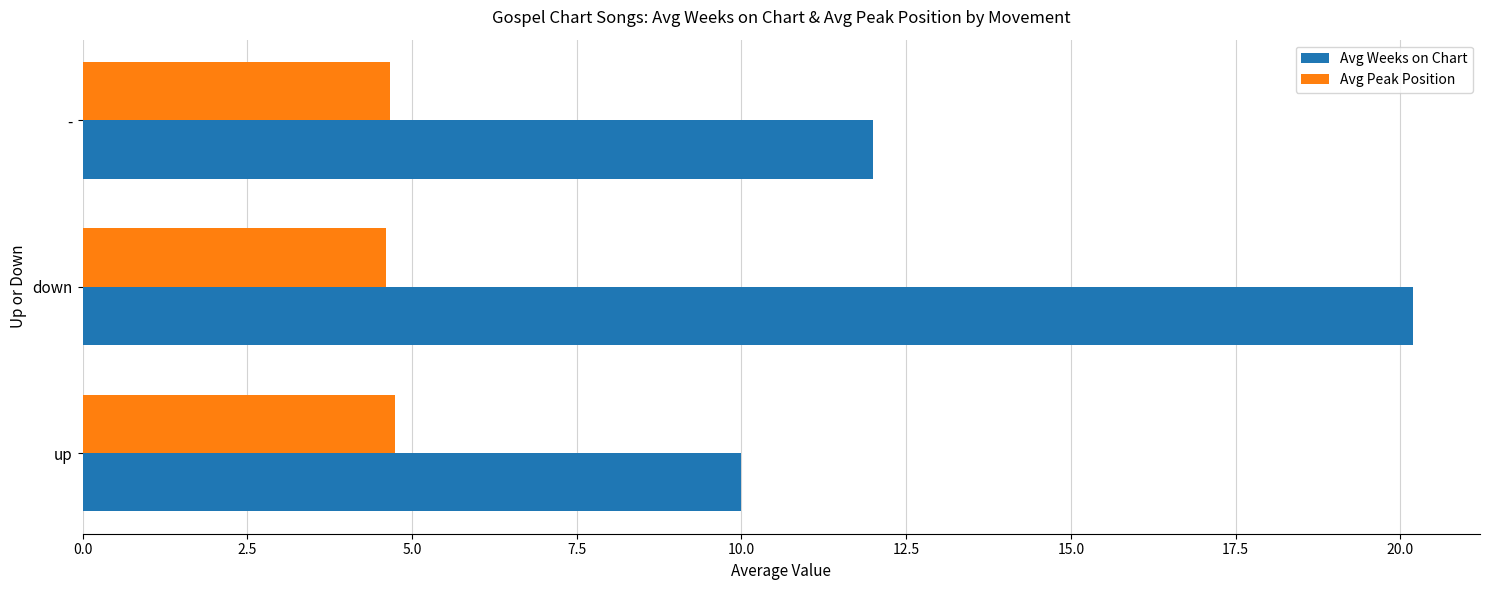

What is the minimum value for Avg Peak Position?

4.6